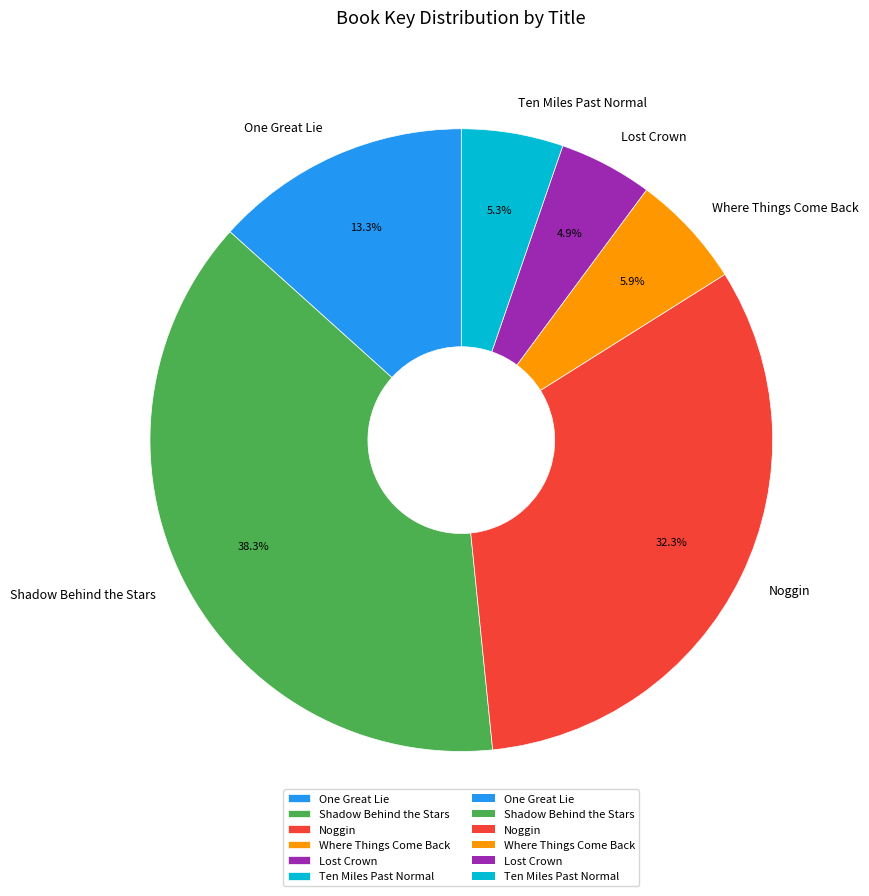

Count the number of slices in the pie.

6